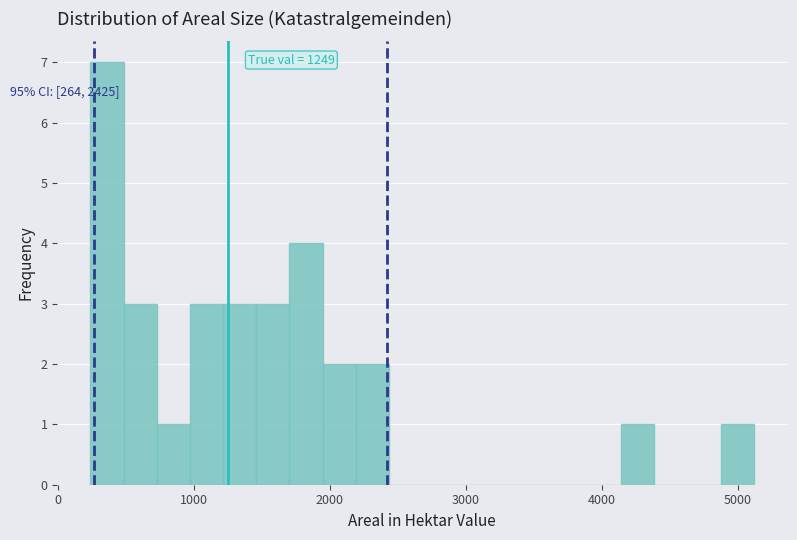

Read against the x-axis, roughly where is the centre of the tallest bar?

400